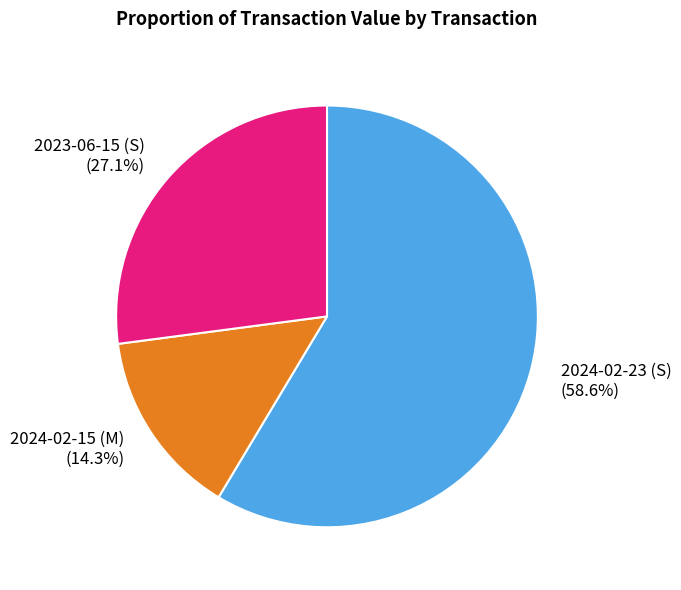

Is 2024-02-15 (M) the majority of the pie?

No